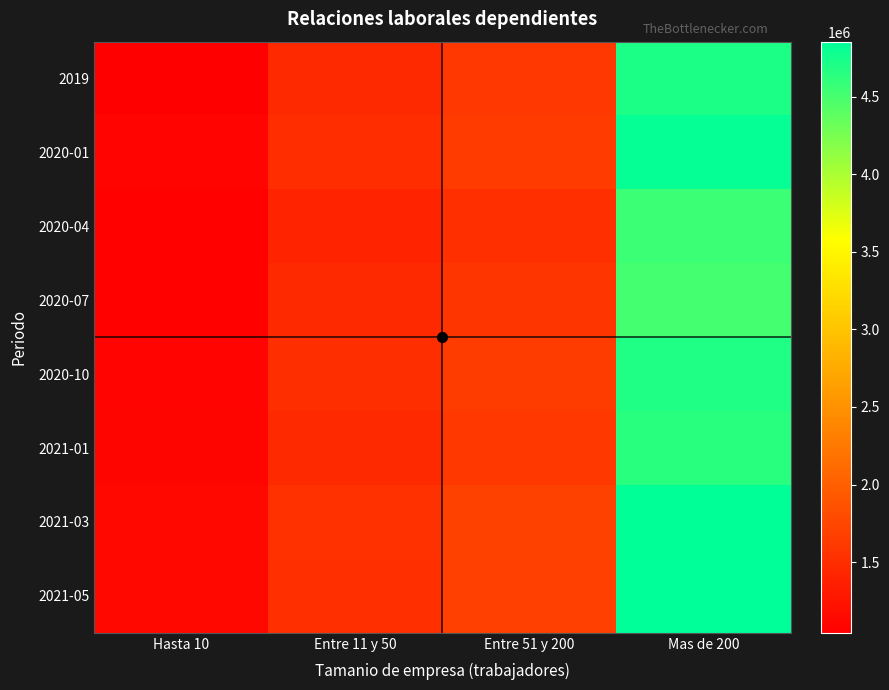

Reading right to left, what are all the values shown in this chart?

2019: Mas de 200=4705482	Entre 51 y 200=1595274	Entre 11 y 50=1456649	Hasta 10=1044148
2020-01: Mas de 200=4821149	Entre 51 y 200=1641199	Entre 11 y 50=1502374	Hasta 10=1092486
2020-04: Mas de 200=4553918	Entre 51 y 200=1519468	Entre 11 y 50=1397317	Hasta 10=1069867
2020-07: Mas de 200=4508618	Entre 51 y 200=1573138	Entre 11 y 50=1461149	Hasta 10=1080520
2020-10: Mas de 200=4693791	Entre 51 y 200=1648221	Entre 11 y 50=1507099	Hasta 10=1095509
2021-01: Mas de 200=4642543	Entre 51 y 200=1612927	Entre 11 y 50=1463525	Hasta 10=1098420
2021-03: Mas de 200=4845284	Entre 51 y 200=1692796	Entre 11 y 50=1540319	Hasta 10=1128095
2021-05: Mas de 200=4854226	Entre 51 y 200=1685912	Entre 11 y 50=1520399	Hasta 10=1138386